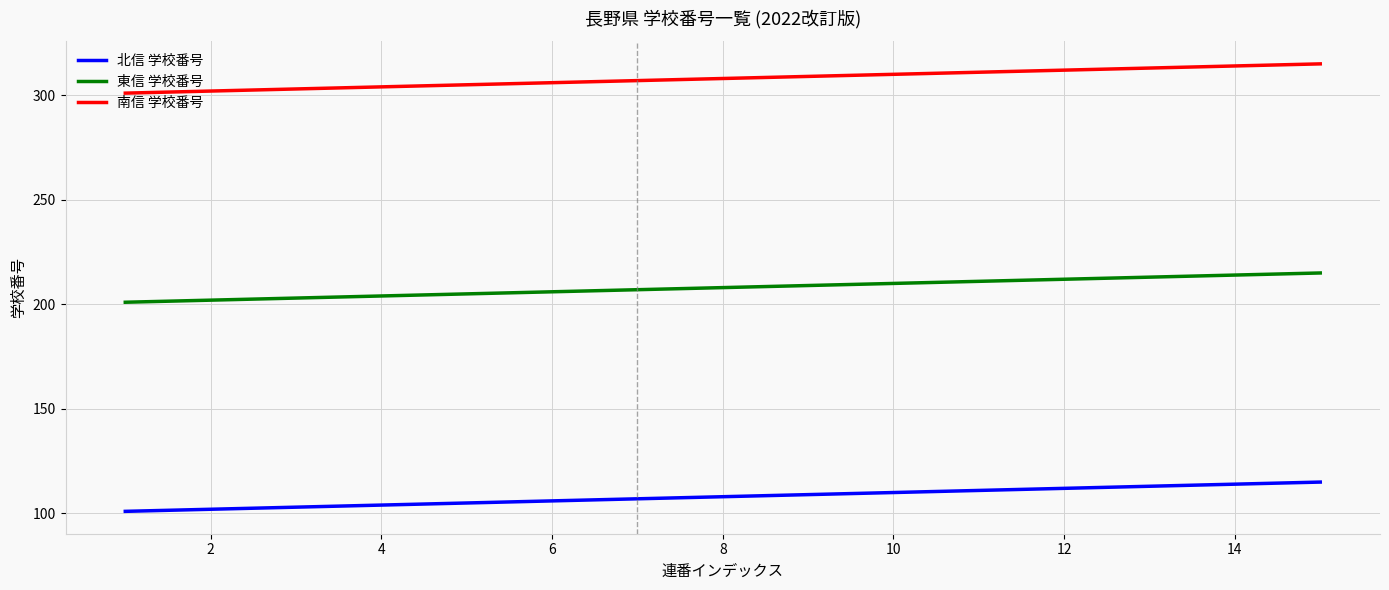

What is the difference between the maximum and minimum values in the 南信 学校番号 series?

14